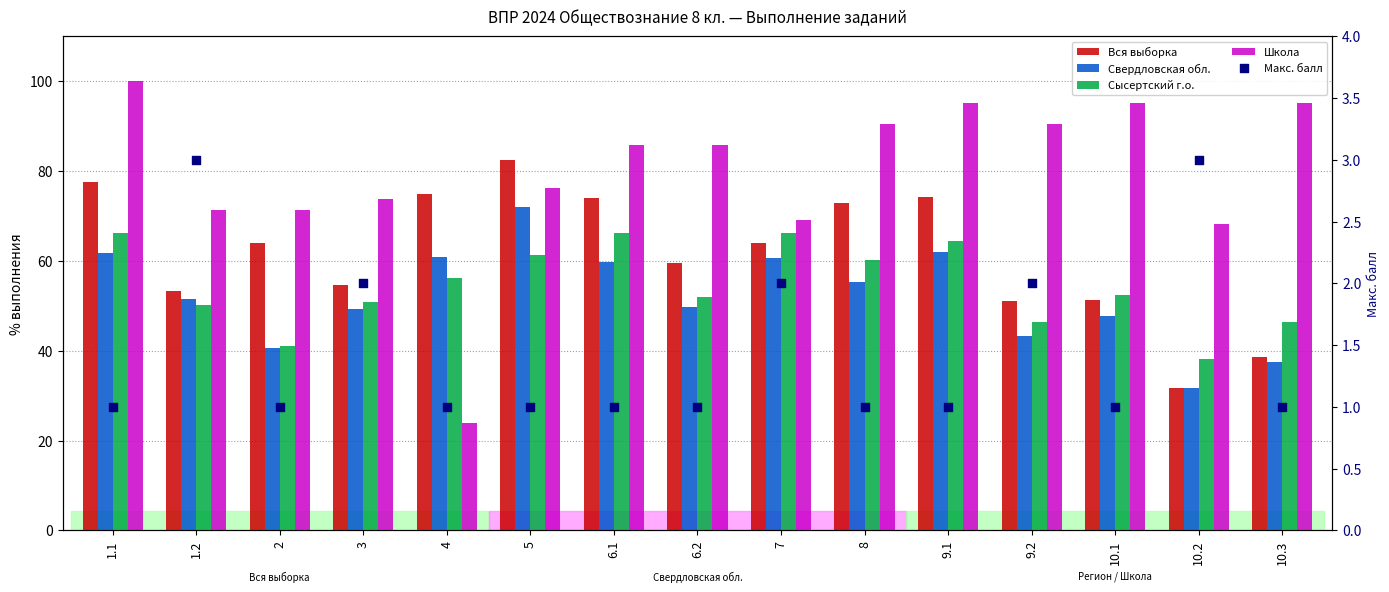

Is the value of Школа at 3 greater than the value of Вся выборка at 1.1?

No